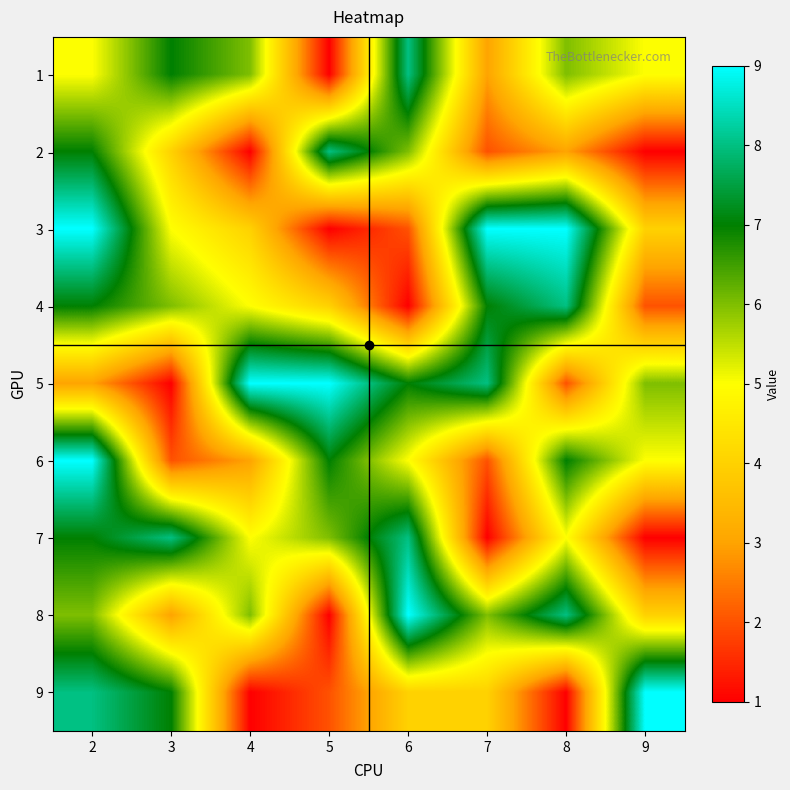

Reading right to left, transcribe all the data shown in this chart.

1: 9=5	8=6	7=3	6=8	5=1	4=6	3=7	2=5
2: 9=1	8=3	7=2	6=6	5=8	4=1	3=4	2=7
3: 9=4	8=9	7=9	6=2	5=1	4=4	3=5	2=9
4: 9=2	8=8	7=7	6=1	5=4	4=5	3=6	2=7
5: 9=6	8=2	7=8	6=7	5=9	4=9	3=1	2=3
6: 9=5	8=7	7=2	6=5	5=7	4=3	3=2	2=9
7: 9=1	8=5	7=1	6=8	5=6	4=5	3=8	2=7
8: 9=4	8=8	7=6	6=9	5=1	4=6	3=3	2=6
9: 9=9	8=1	7=4	6=4	5=2	4=1	3=7	2=8